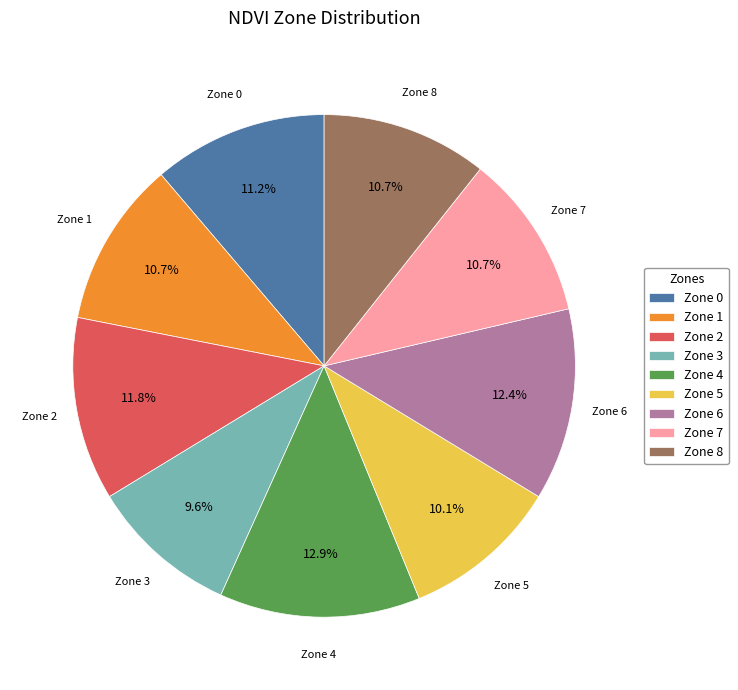

Which has a higher value, Zone 7 or Zone 6?

Zone 6